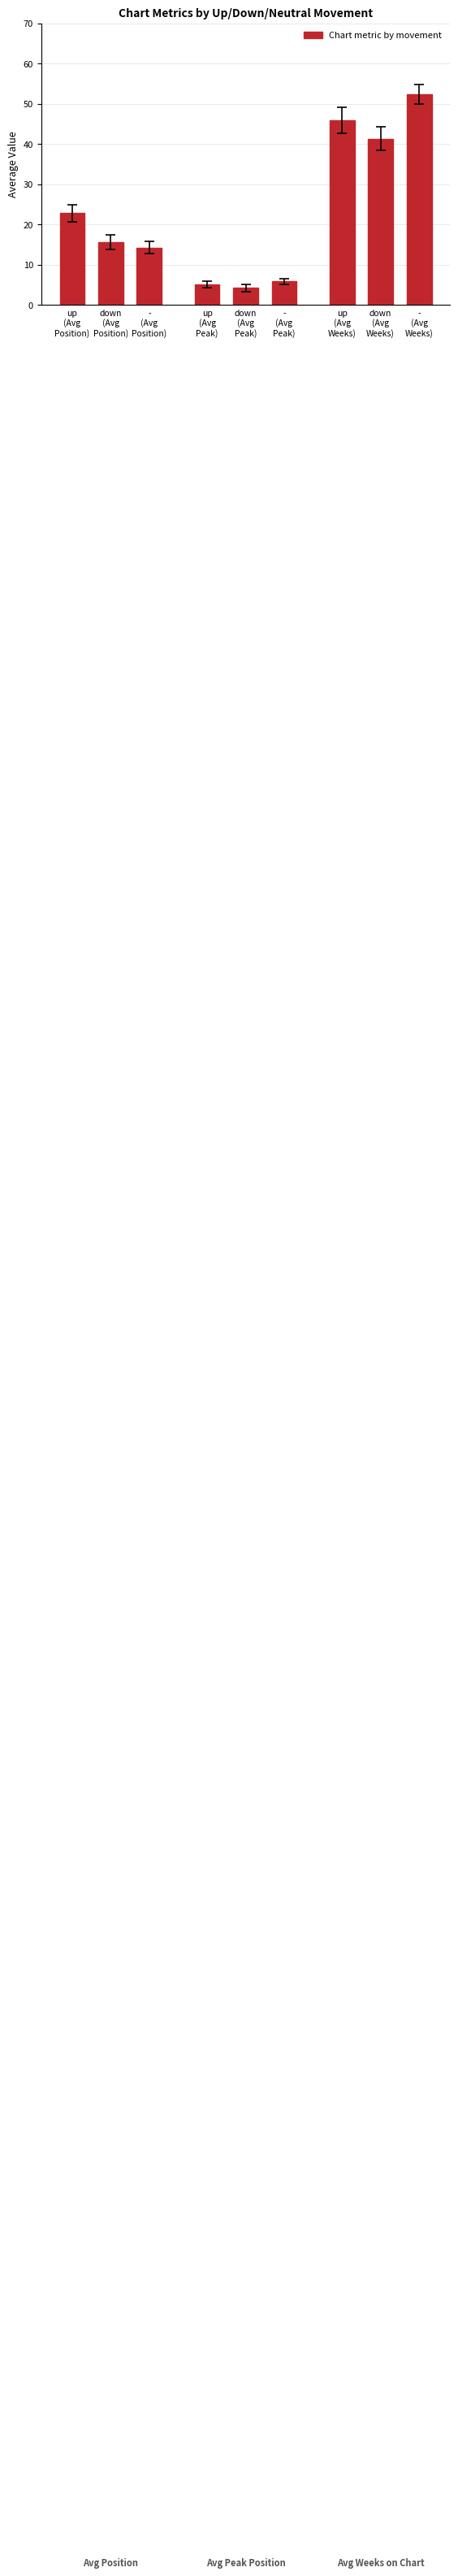

How many data points does each series have?

9